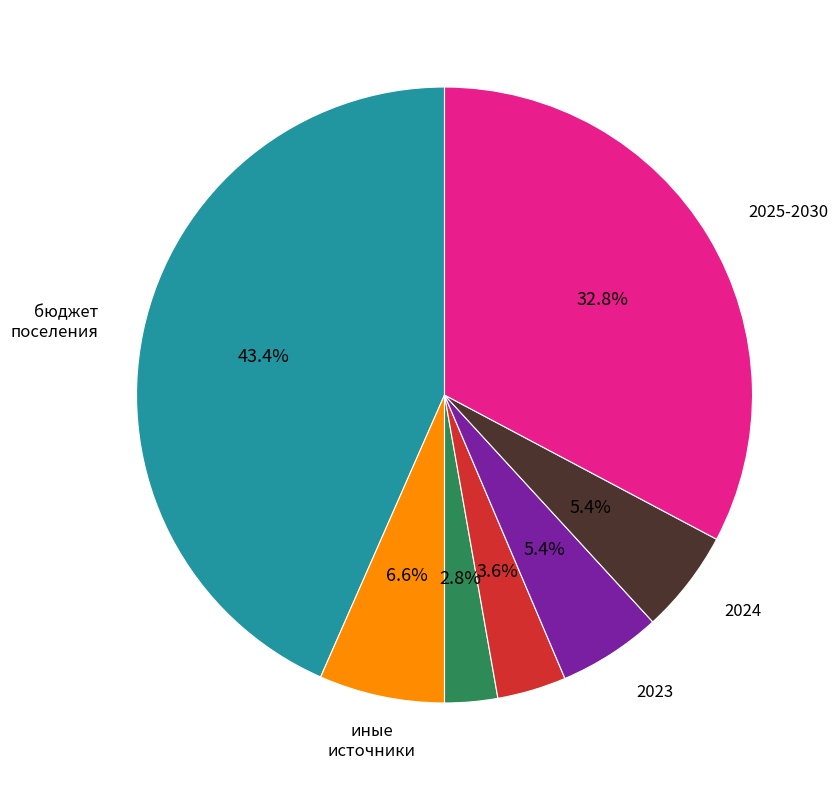

Is there a majority slice in this chart?

No